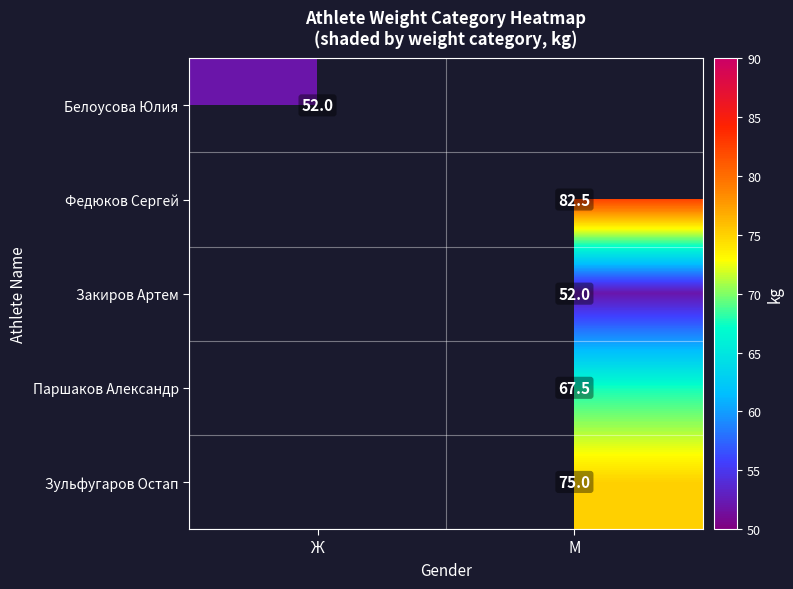

Is the value of Зульфугаров Остап at М greater than the value of Белоусова Юлия at Ж?

Yes